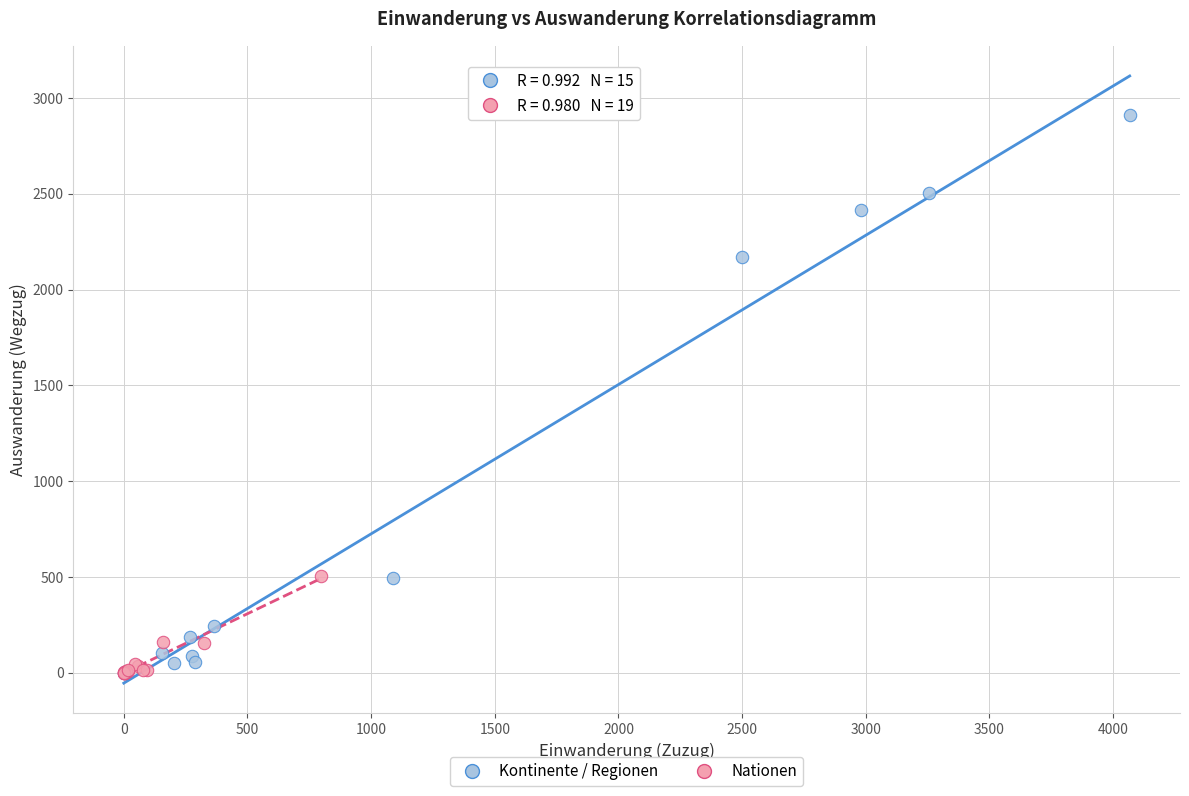

Which series reaches the maximum Y coordinate?

Kontinente / Regionen